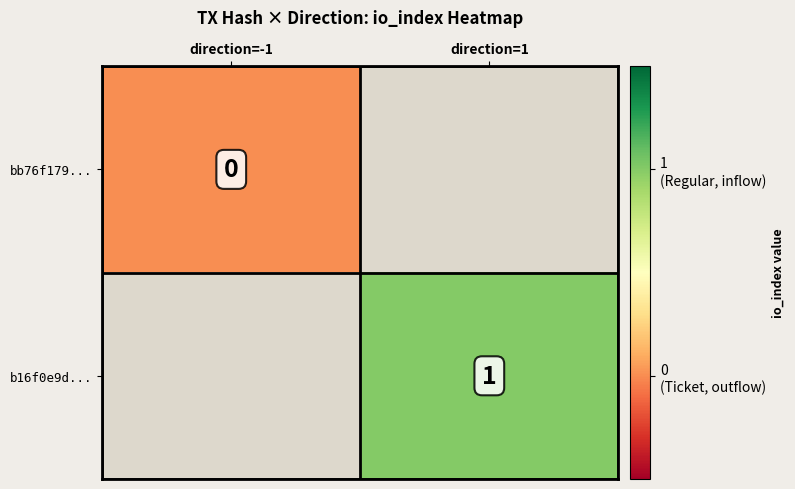

How many series are shown in this chart?

2